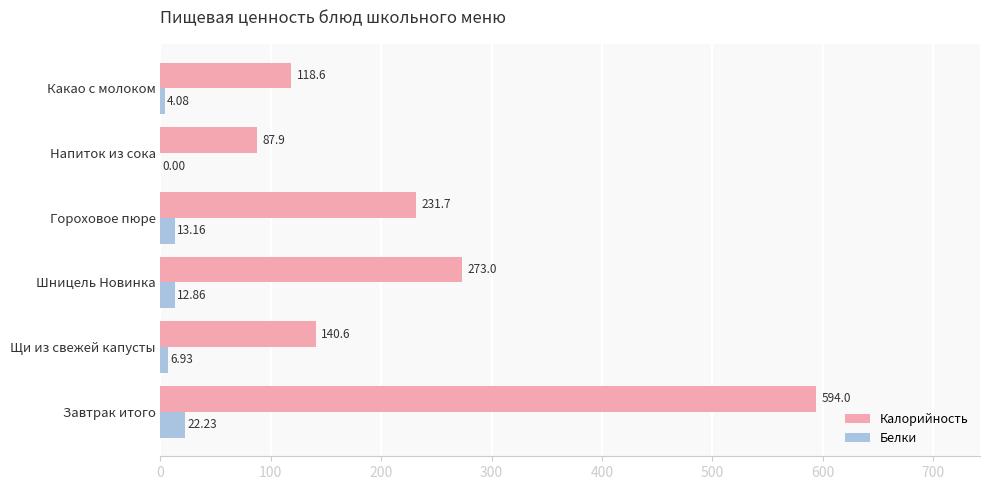

Which series has the largest total across all categories?

Калорийность